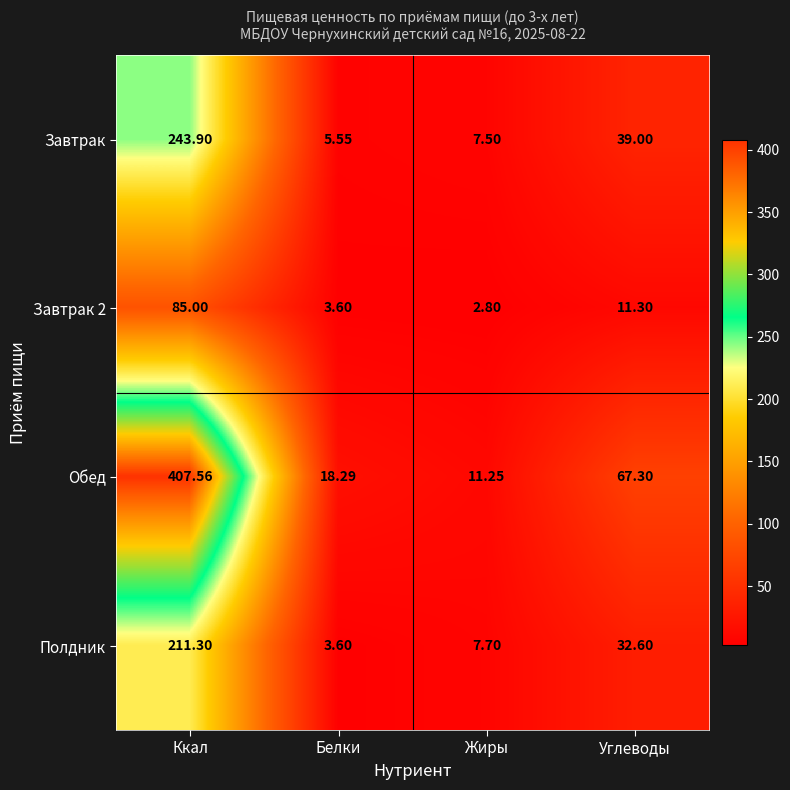

Between Белки and Углеводы, which series saw the biggest shift?

Обед